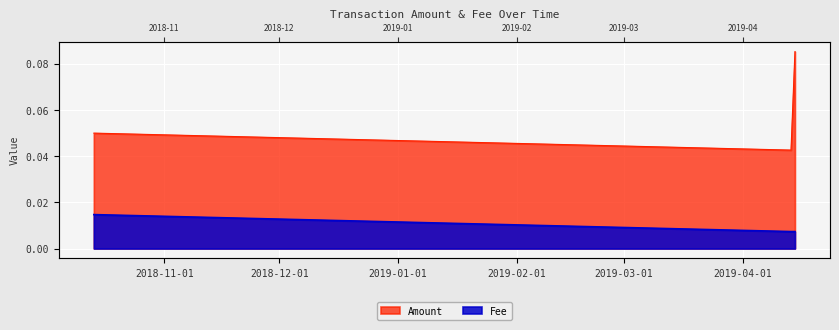

What are all the series names shown in the legend?

Amount, Fee